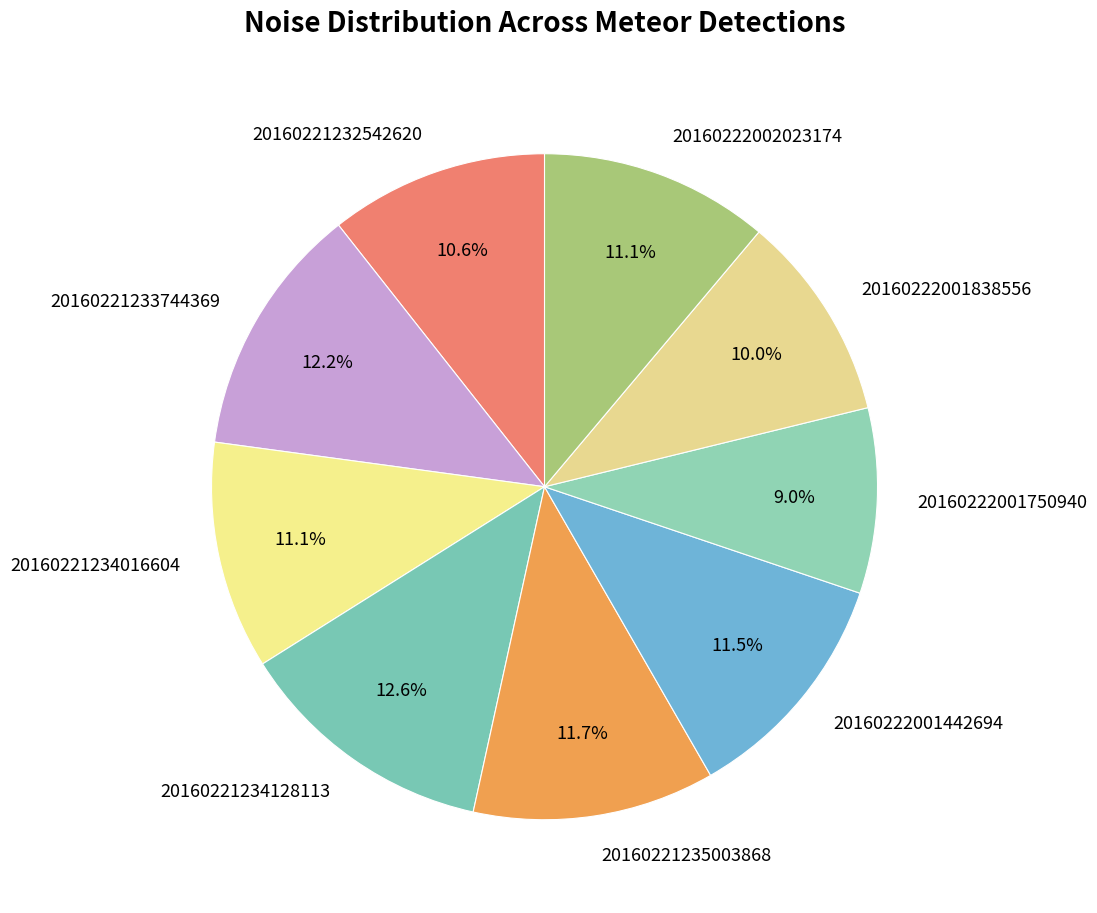

To the nearest percent, what is the difference between the 20160222002023174 and 20160222001838556 slice percentages?

1%